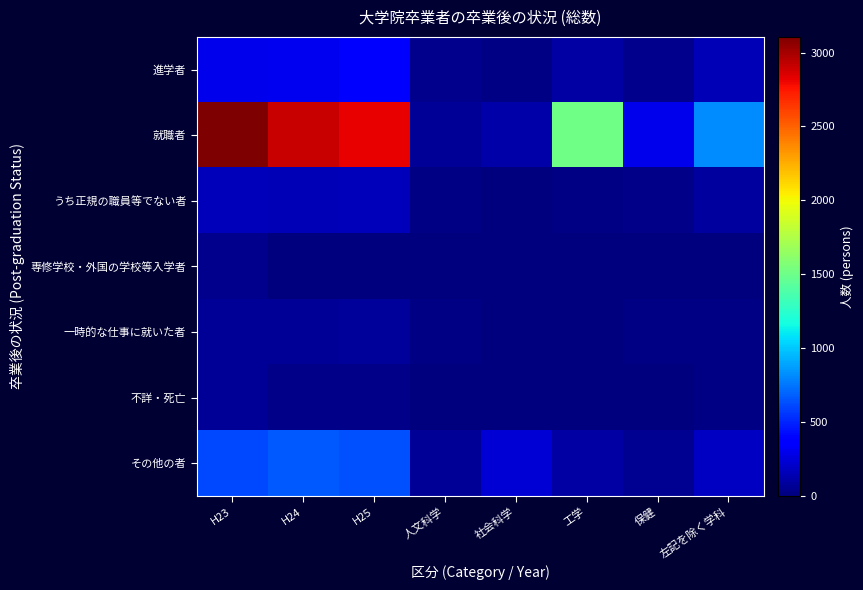

How many series are shown in this chart?

7